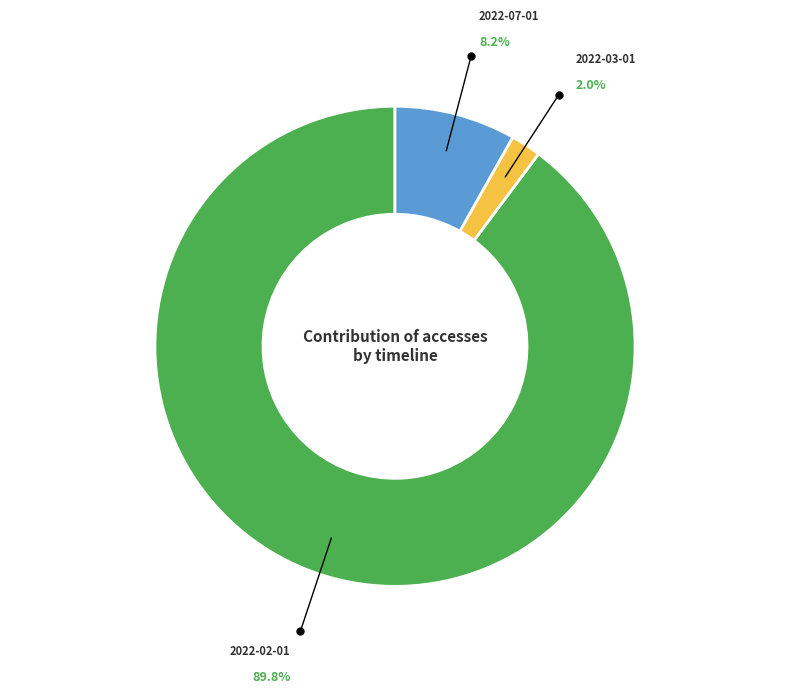

Is there any slice that represents more than half of the pie?

Yes